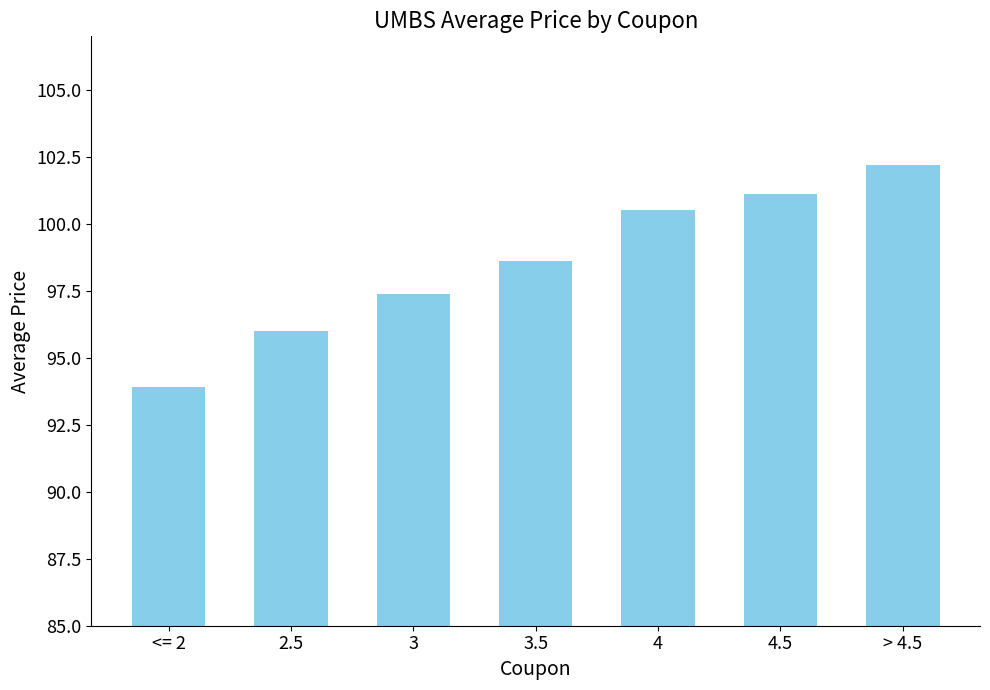

Between 2.5 and <= 2, which is larger?

2.5